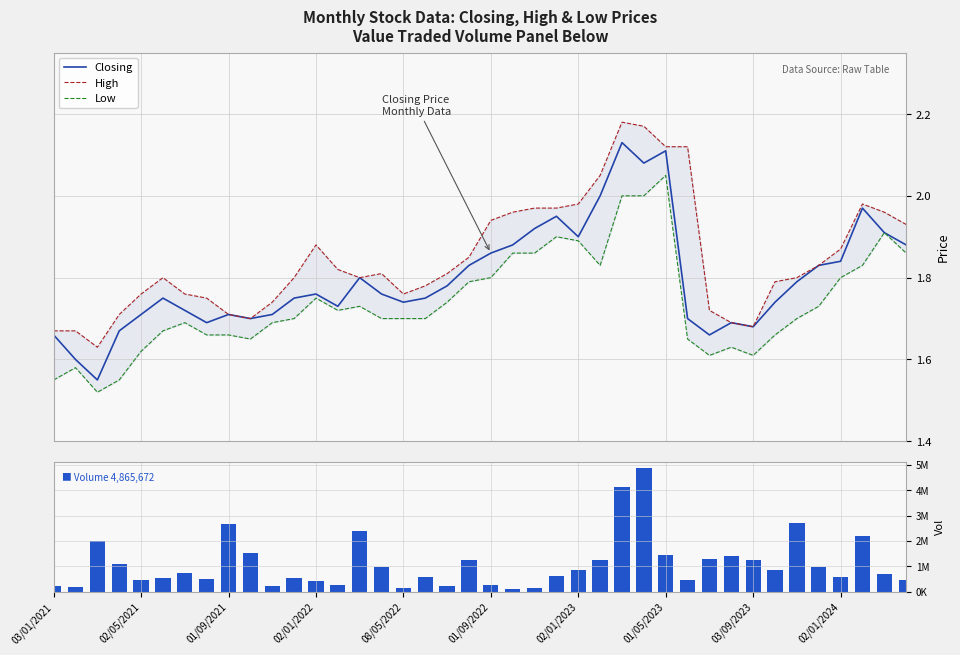

What is the difference between the maximum and minimum values in the High series?

0.6